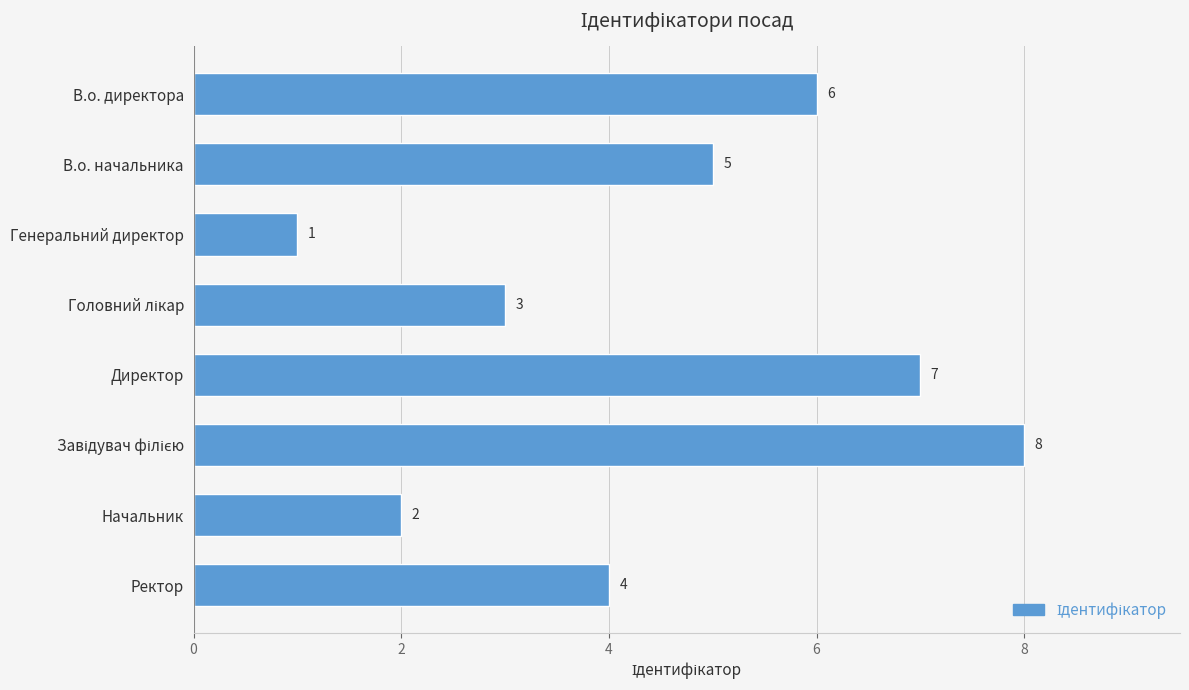

Reading top to bottom, list all the values displayed in this chart.

6	5	1	3	7	8	2	4